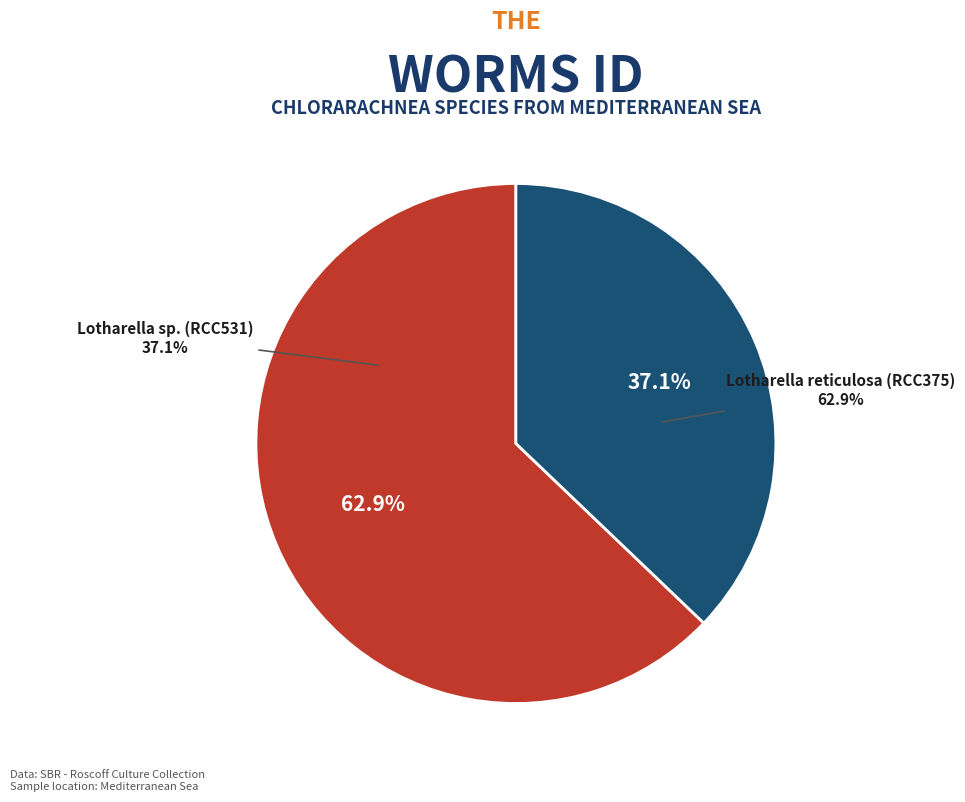

Rank the categories by value from lowest to highest.

Lotharella sp. (RCC531), Lotharella reticulosa (RCC375)